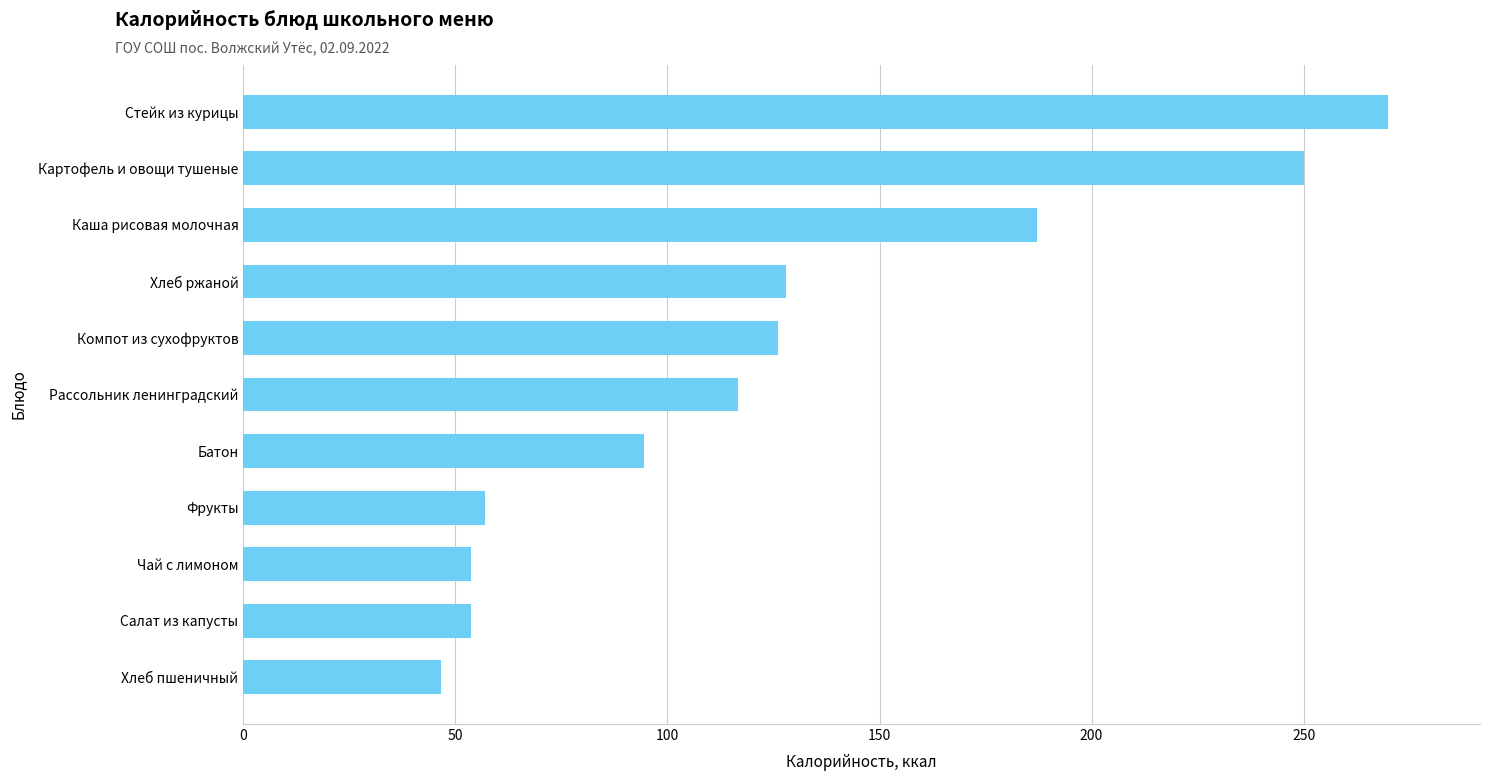

What is the maximum value shown in the chart?

270.0